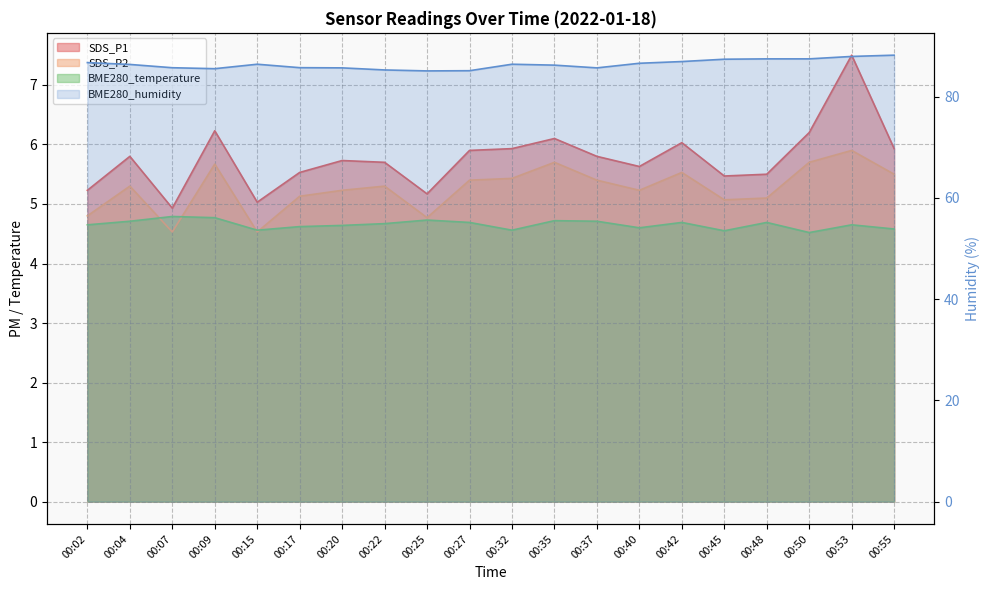

What value does the data have at 00:20?

85.7